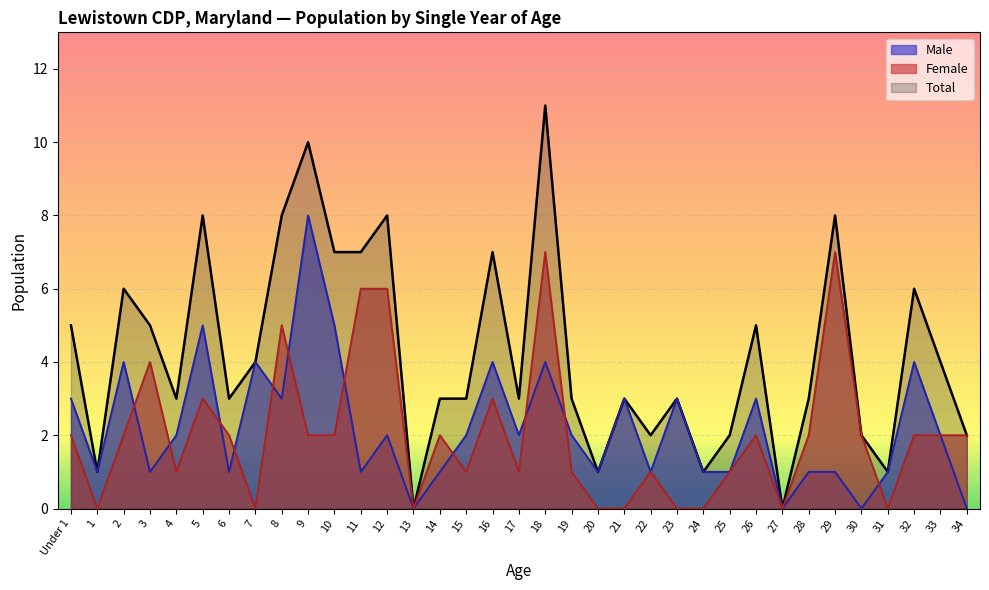

What is the greatest value displayed?

11